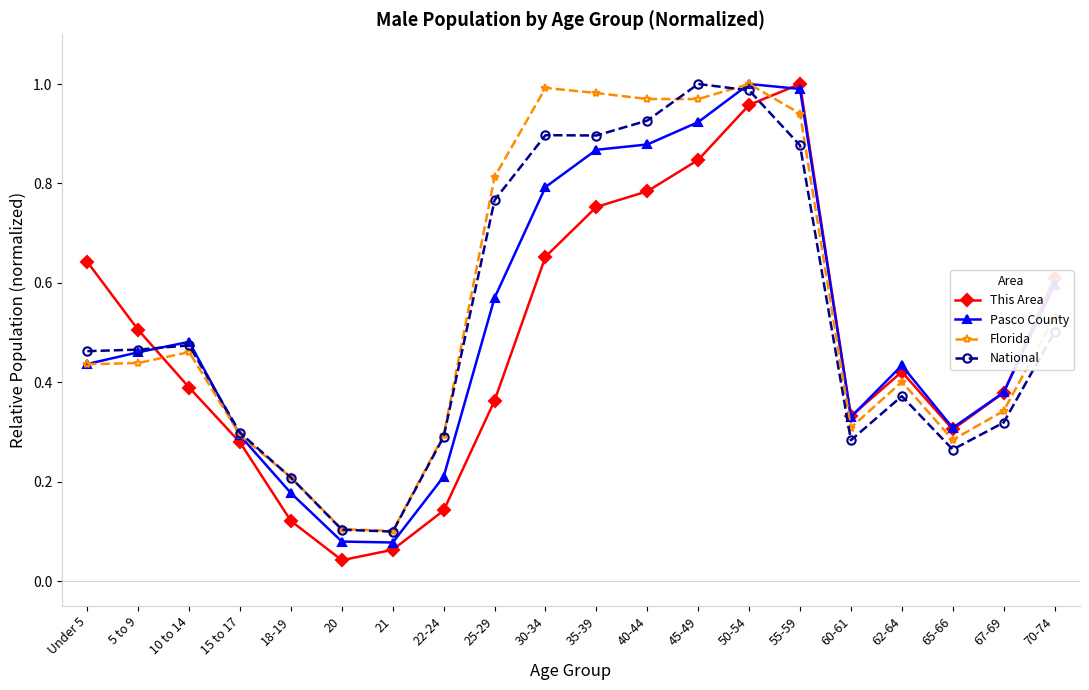

The Pasco County series shows 0.4 at 62-64. True or false?

True